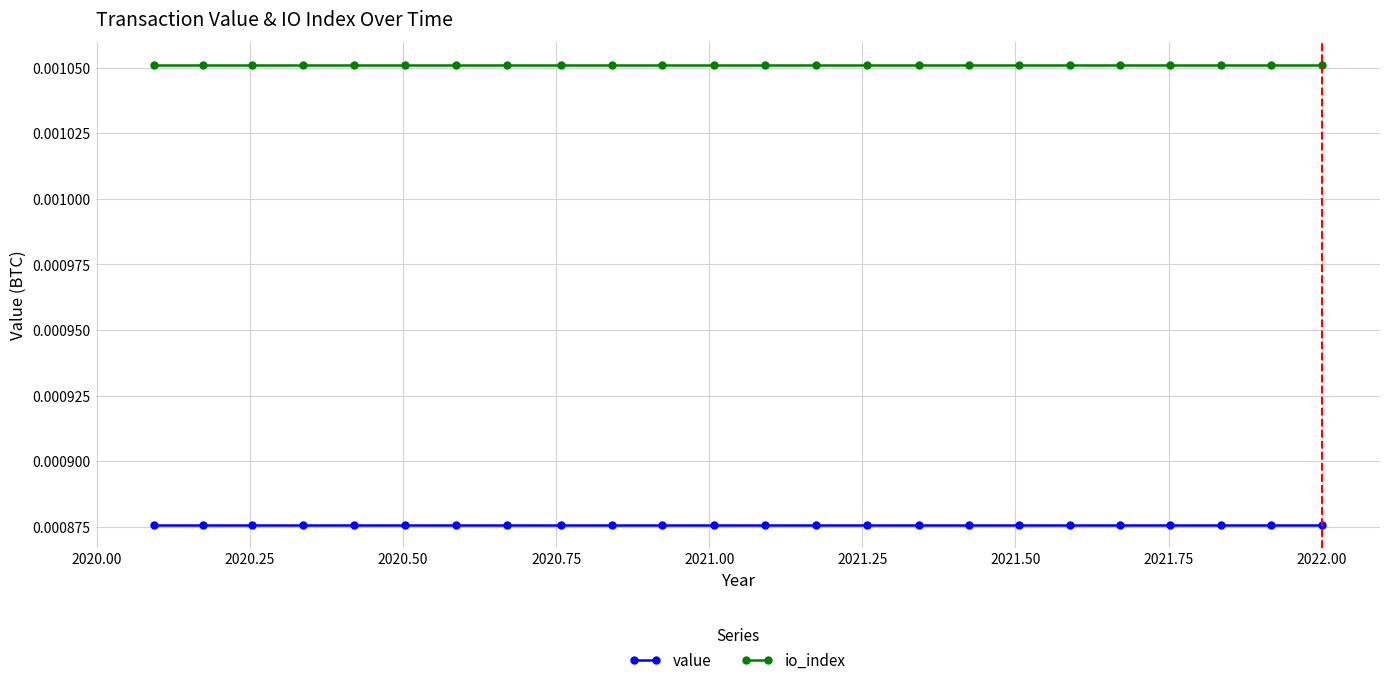

True or false: value and io_index cross at least once.

False